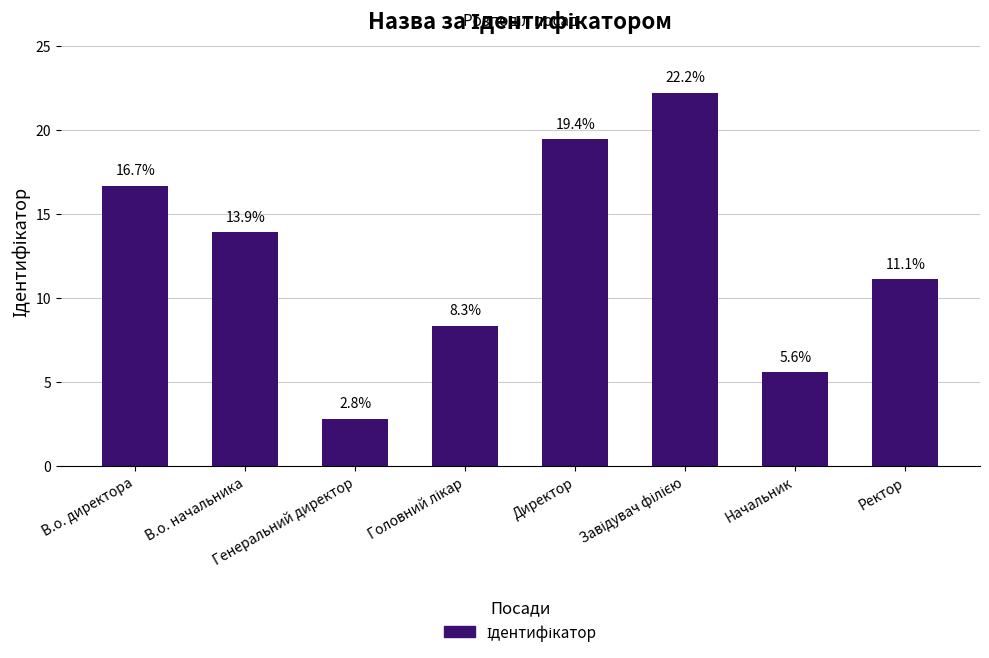

Which label corresponds to the smallest value in the chart?

Генеральний директор